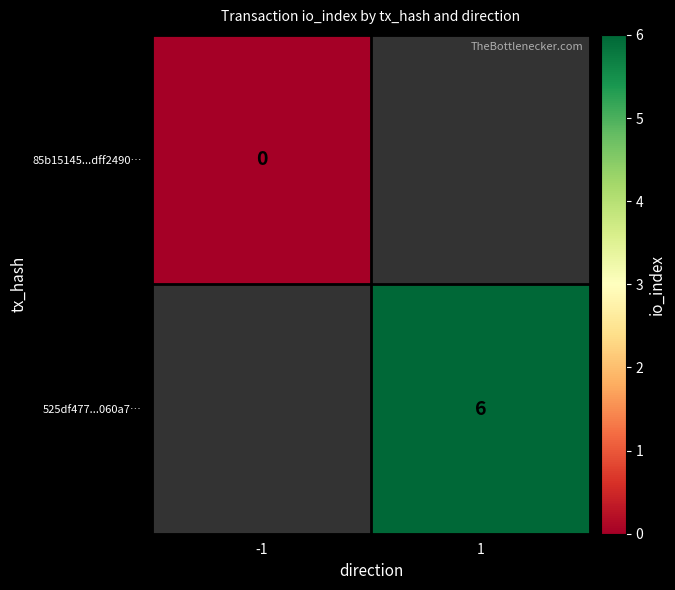

Is it true that 525df477...060a7… equals 6 at 1?

True